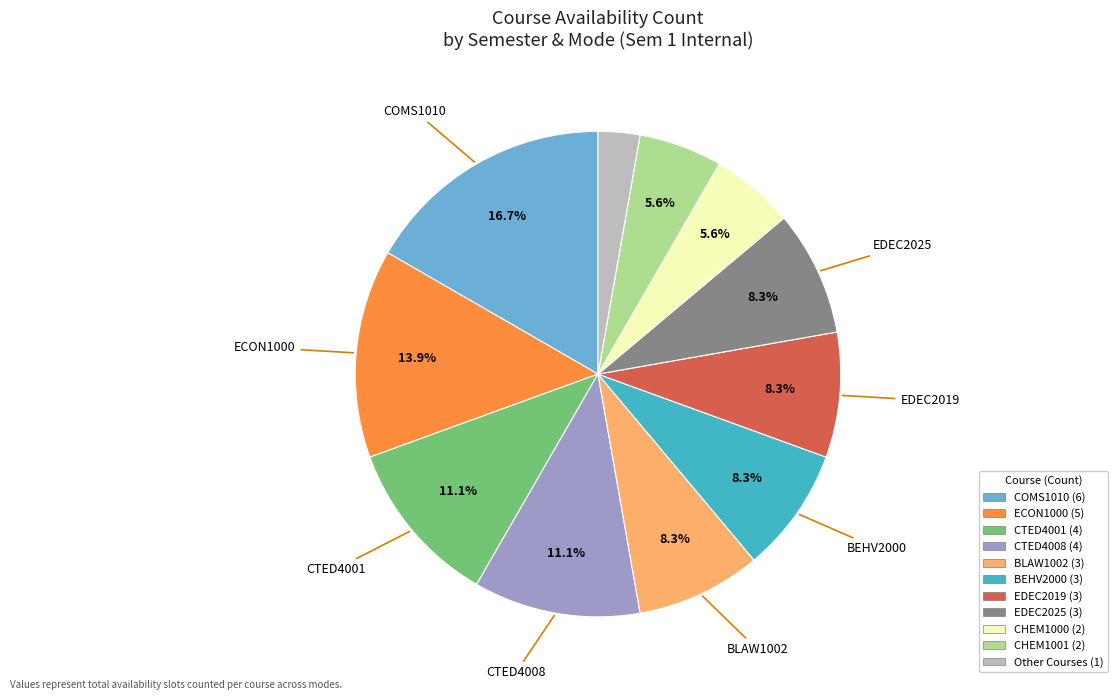

Does any single category account for the majority?

No